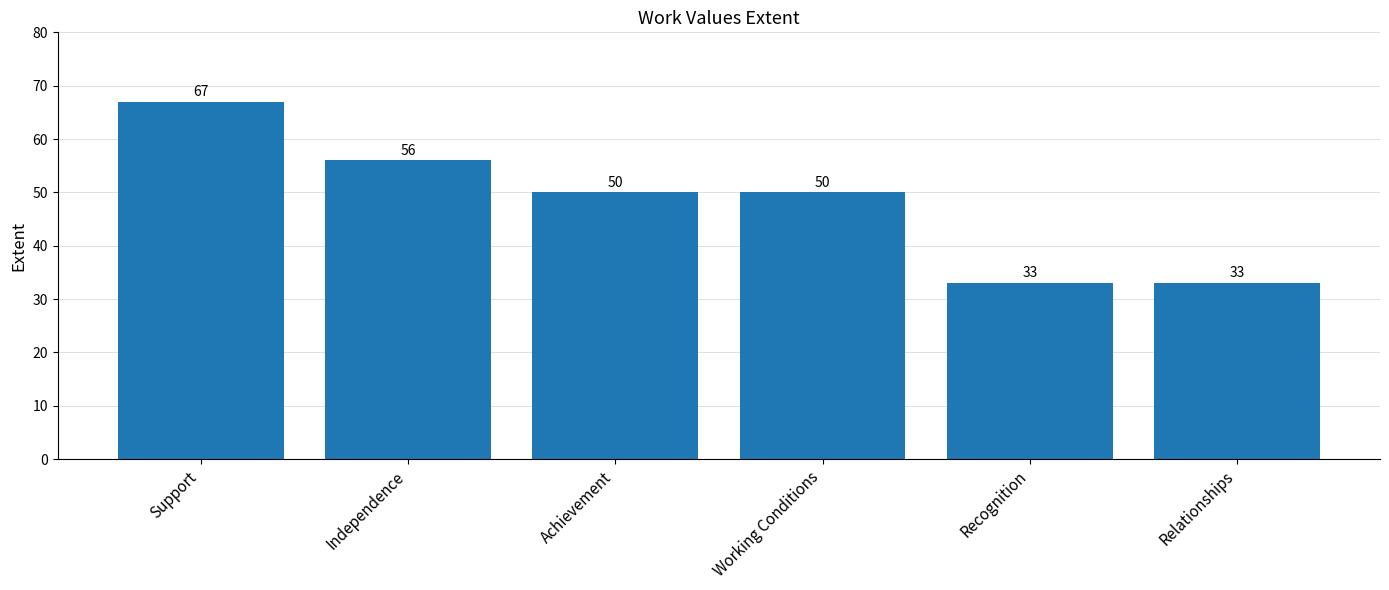

What is the label of the 5th bar from the left?

Recognition